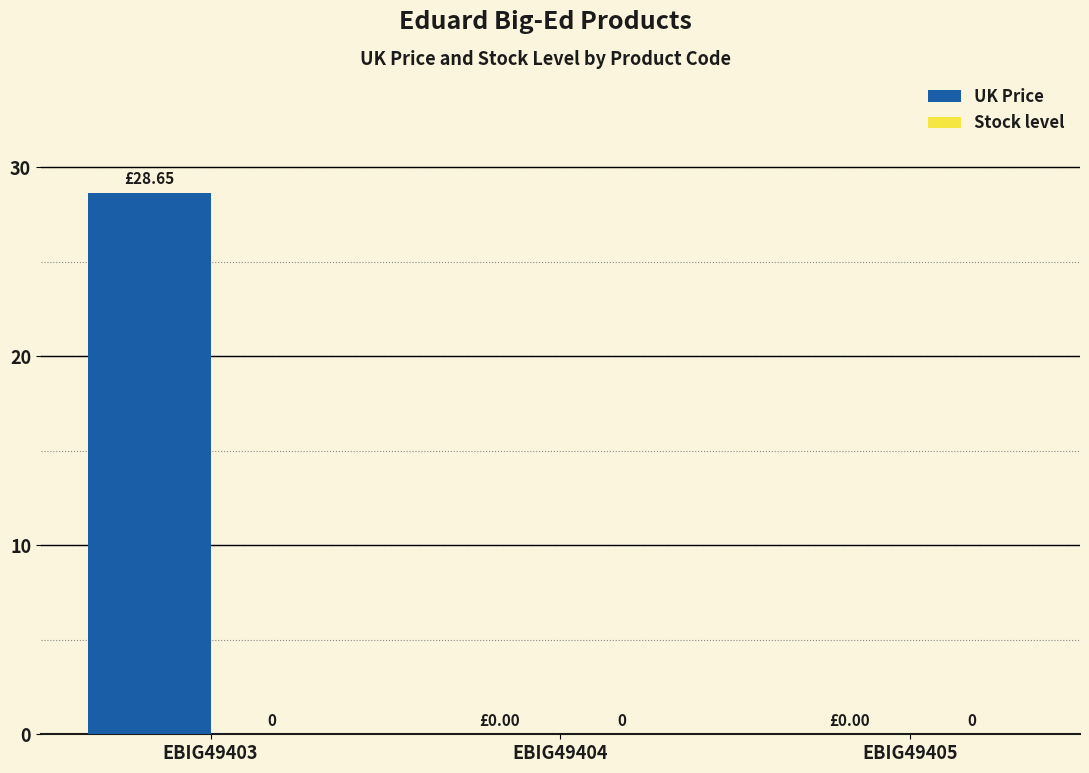

How many distinct data groups are displayed?

1